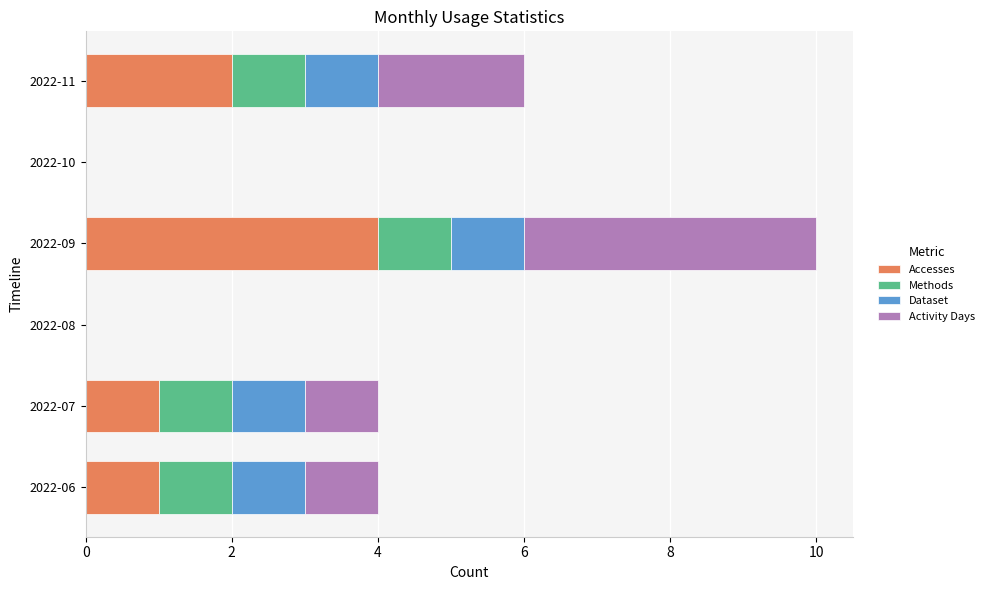

What is the sum of the Accesses values at 2022-08 and 2022-09?

4